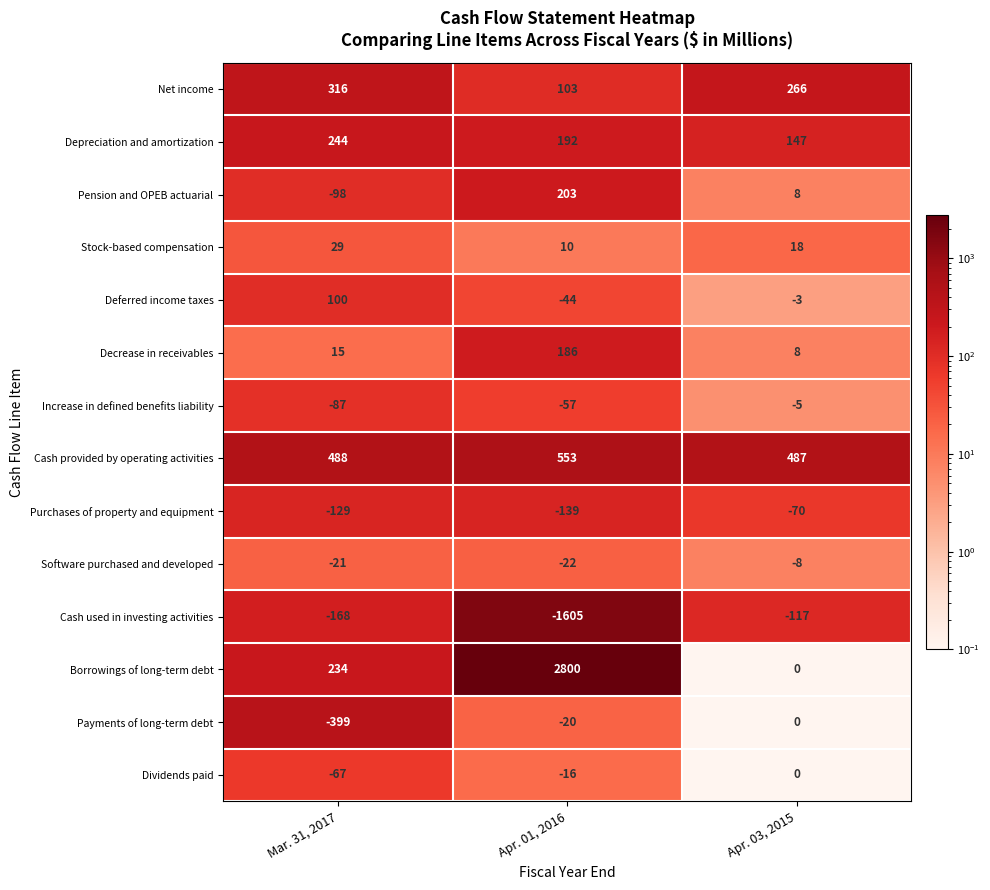

Which series has the widest spread of values?

Borrowings of long-term debt